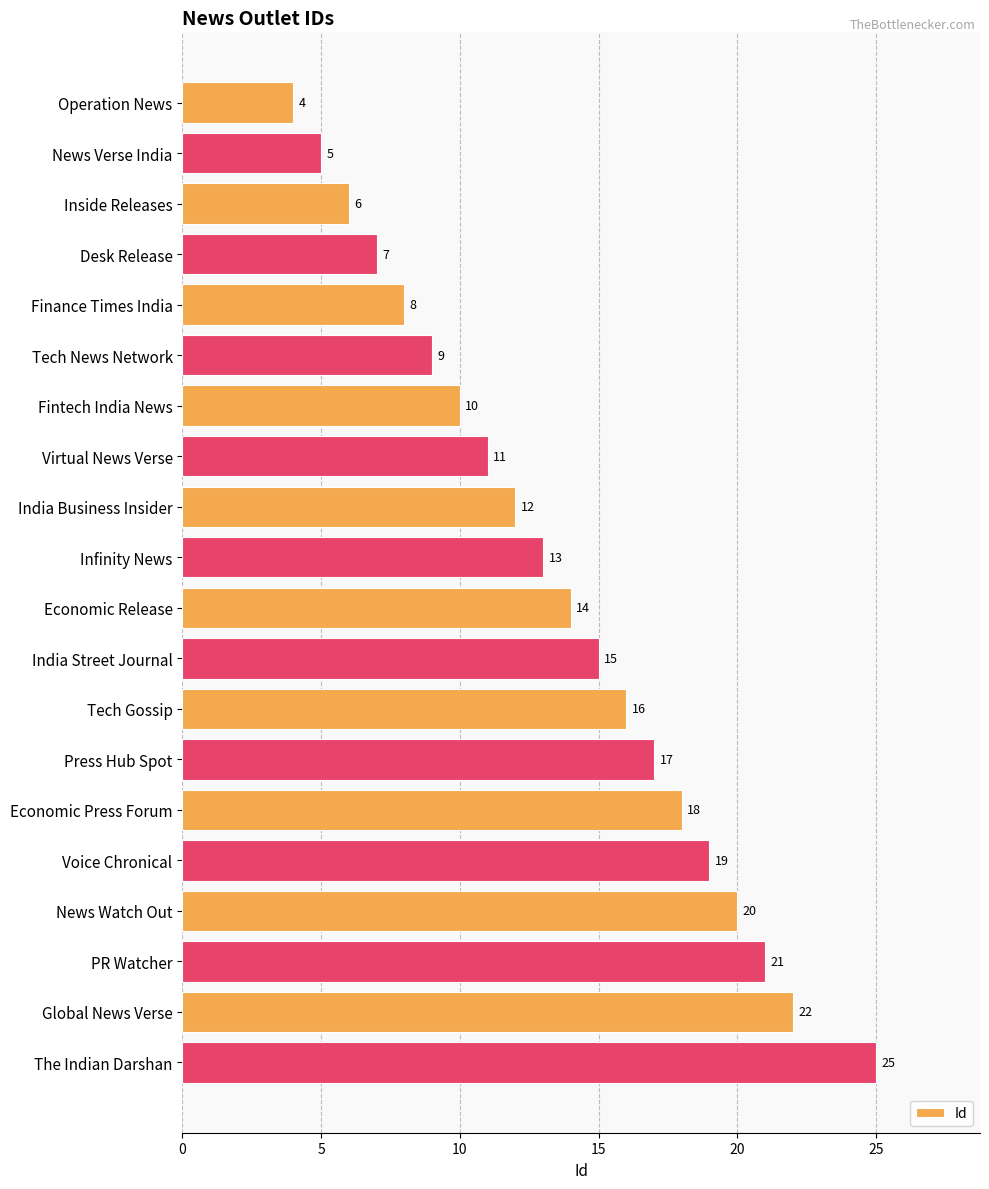

Rank the categories by value from lowest to highest.

Operation News, News Verse India, Inside Releases, Desk Release, Finance Times India, Tech News Network, Fintech India News, Virtual News Verse, India Business Insider, Infinity News, Economic Release, India Street Journal, Tech Gossip, Press Hub Spot, Economic Press Forum, Voice Chronical, News Watch Out, PR Watcher, Global News Verse, The Indian Darshan